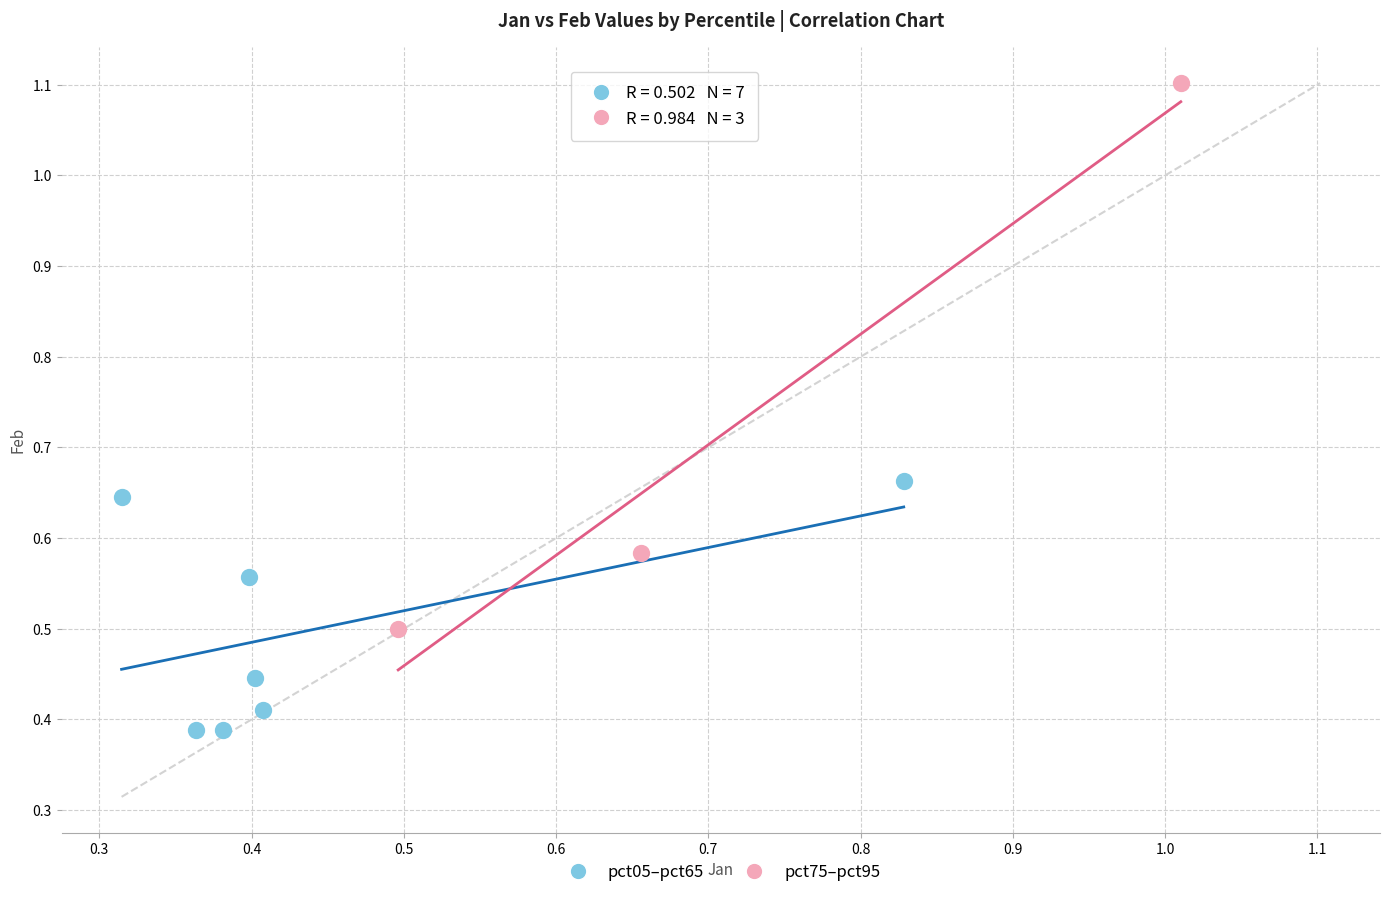

Which series contains the highest Y value?

pct75–pct95